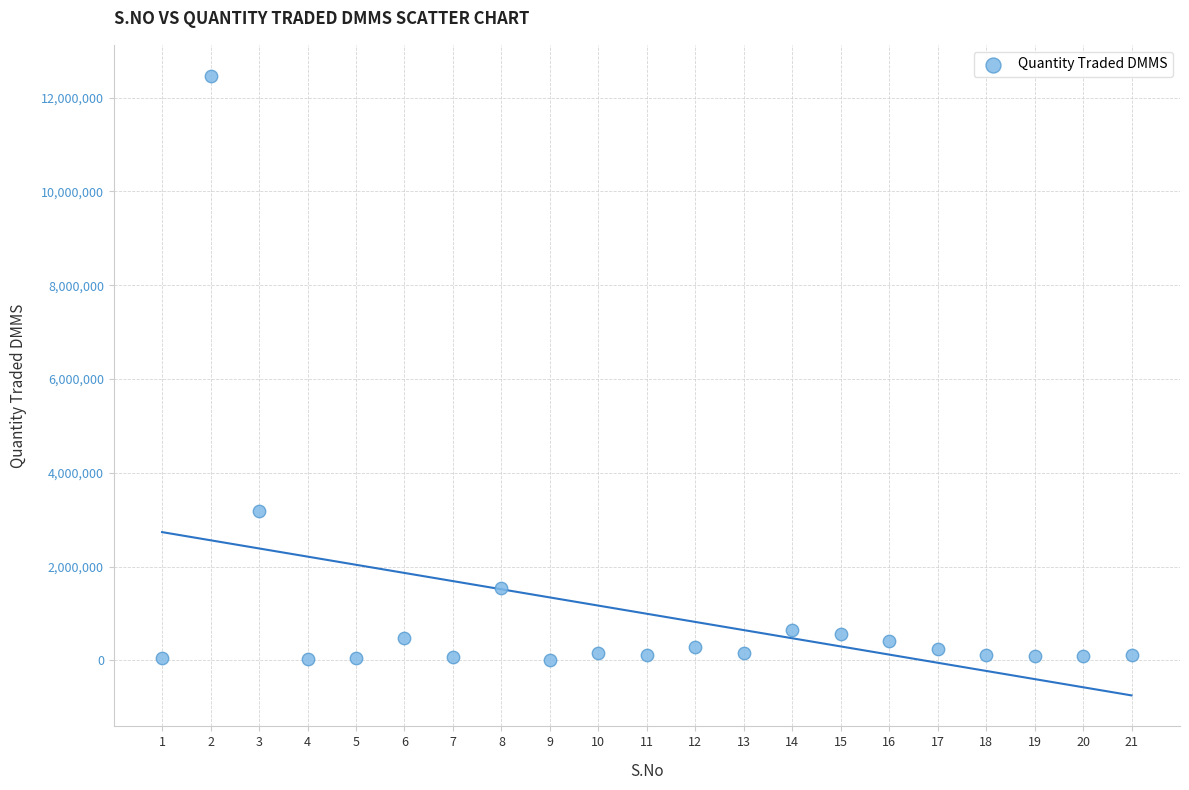

What Y value in the scatter plot is closest to 6232667?

3185199.3